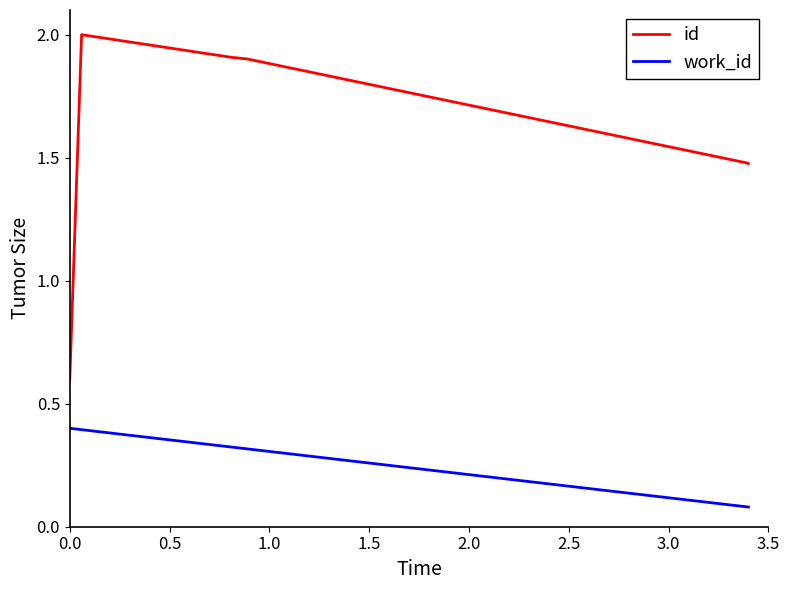

Is this an area chart (filled region under the line)?

No